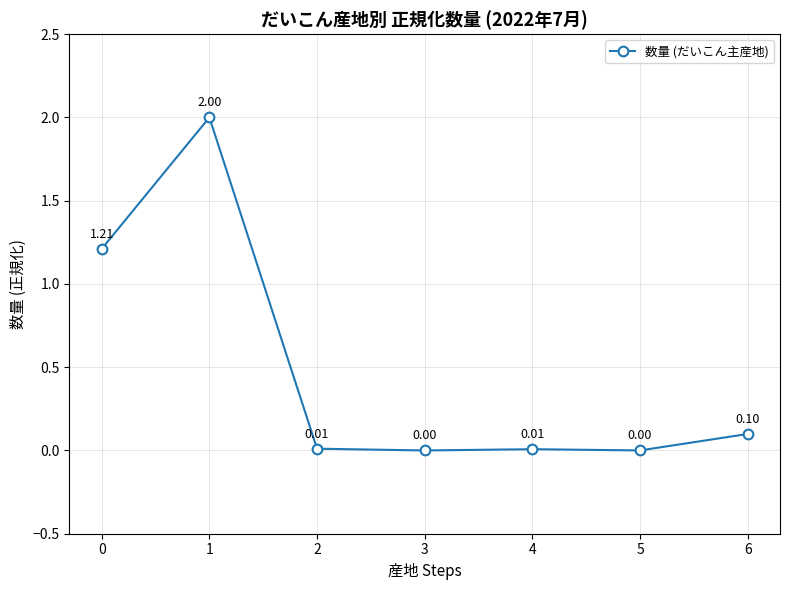

Where is the first local maximum?

1